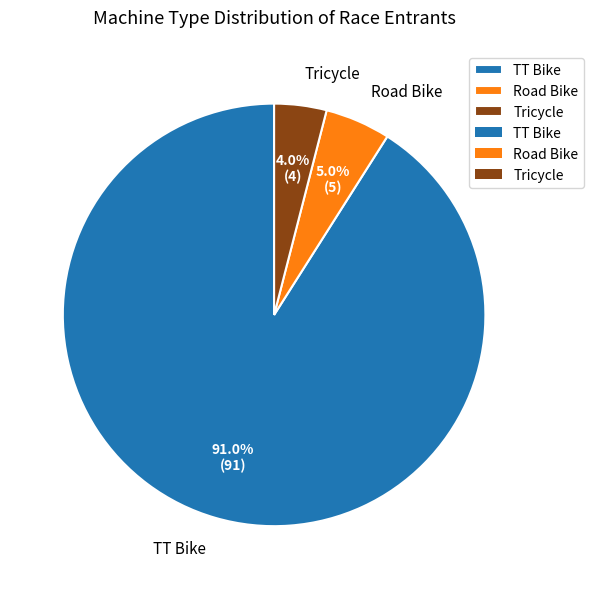

To the nearest percent, what is the average slice percentage?

33%